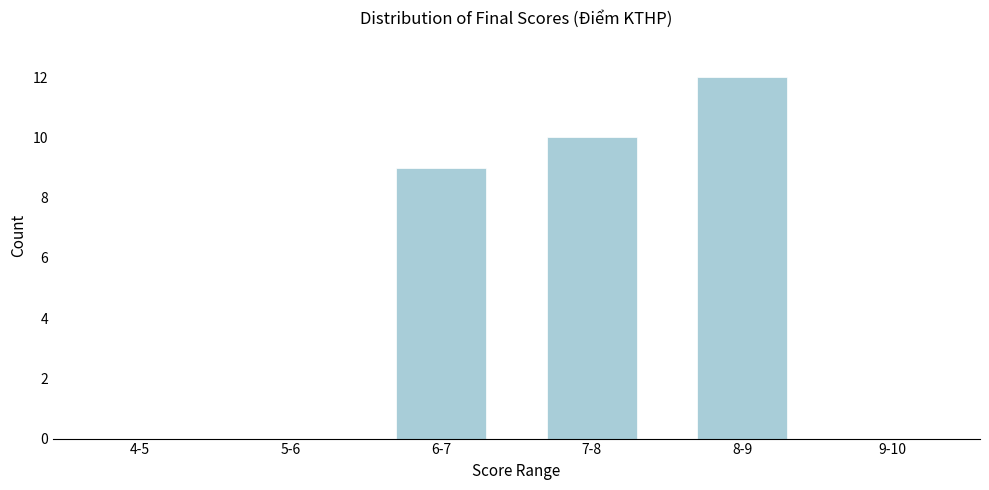

Reading left to right, what are all the values shown in this chart?

4-5=0	5-6=0	6-7=9	7-8=10	8-9=12	9-10=0